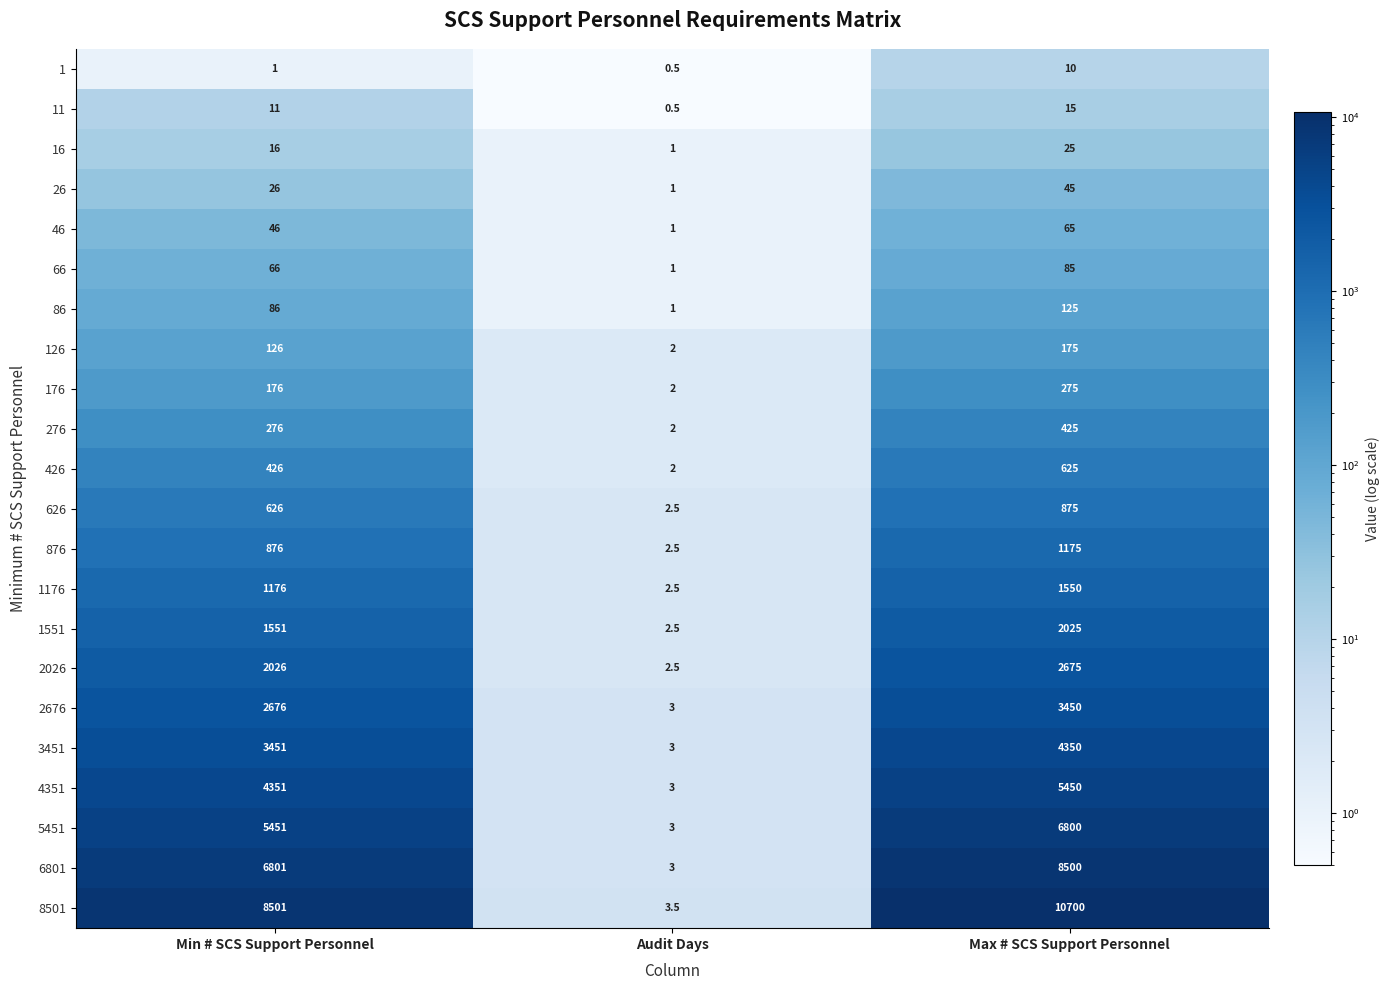

How many data points in 11 are less than 11?

1